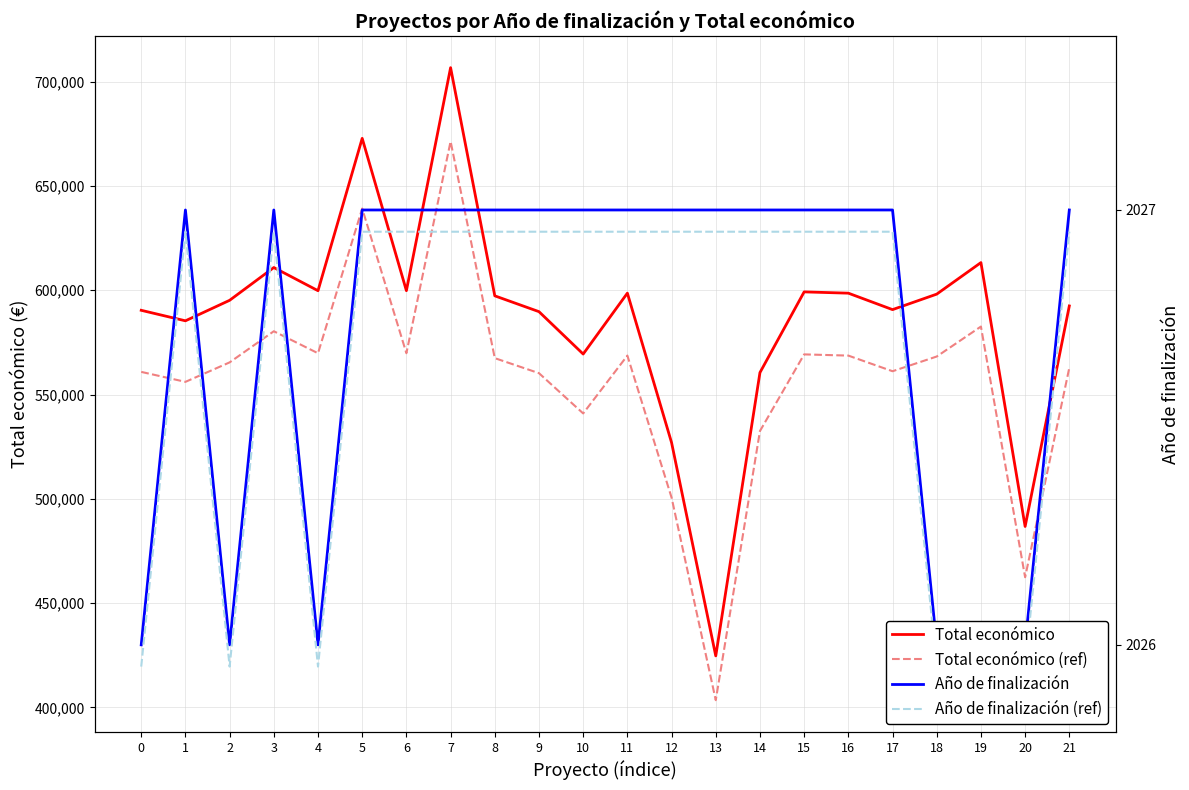

The Año de finalización series shows 2027.0 at 11. True or false?

True